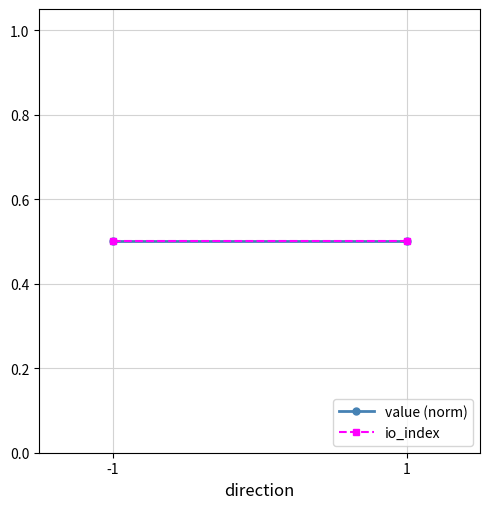

What is the sum of all io_index values?

1.0